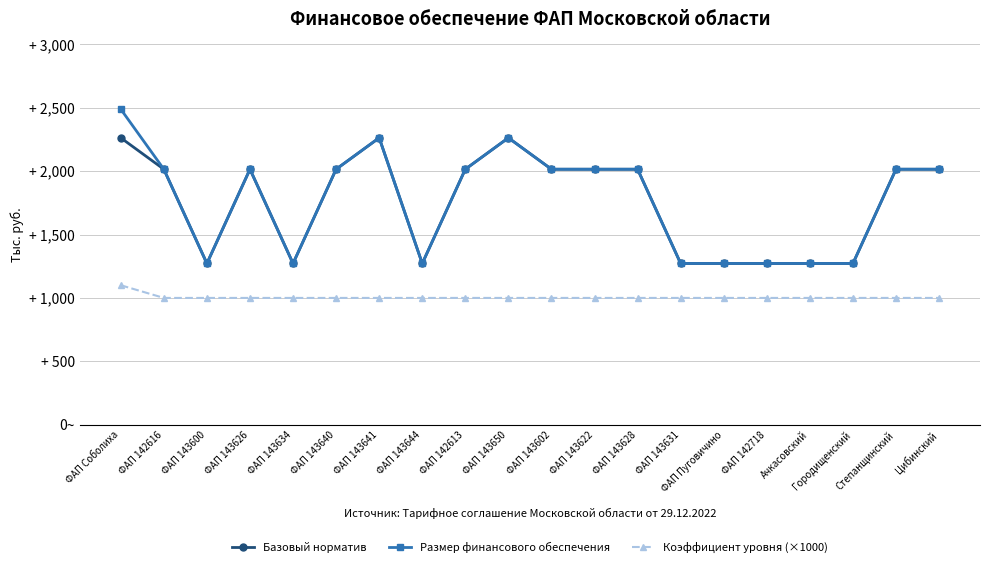

What are all the series names shown in the legend?

Базовый норматив, Размер финансового обеспечения, Коэффициент уровня (×1000)